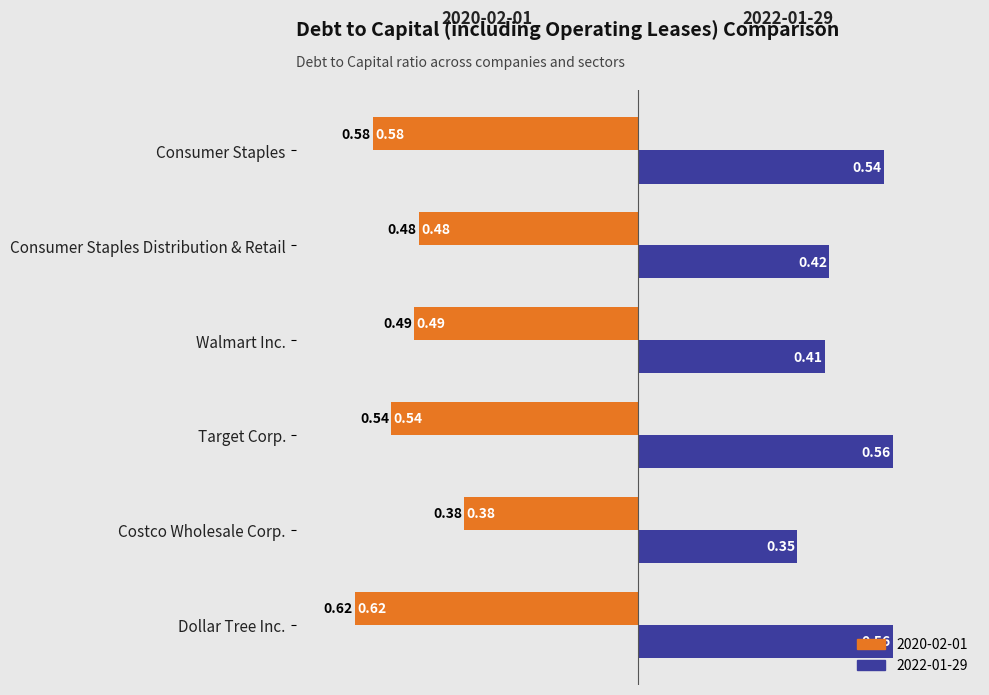

What are all the series names shown in the legend?

2020-02-01, 2022-01-29